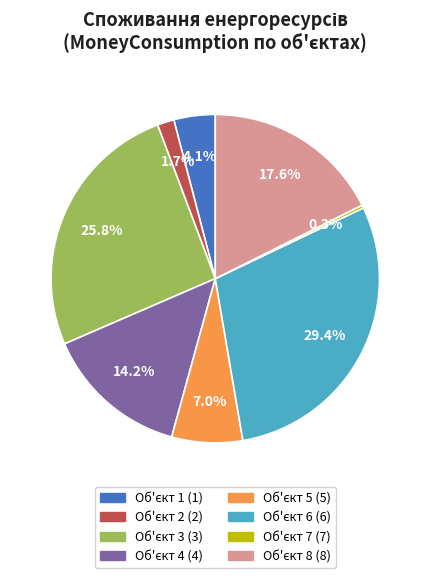

Does any single category account for the majority?

No